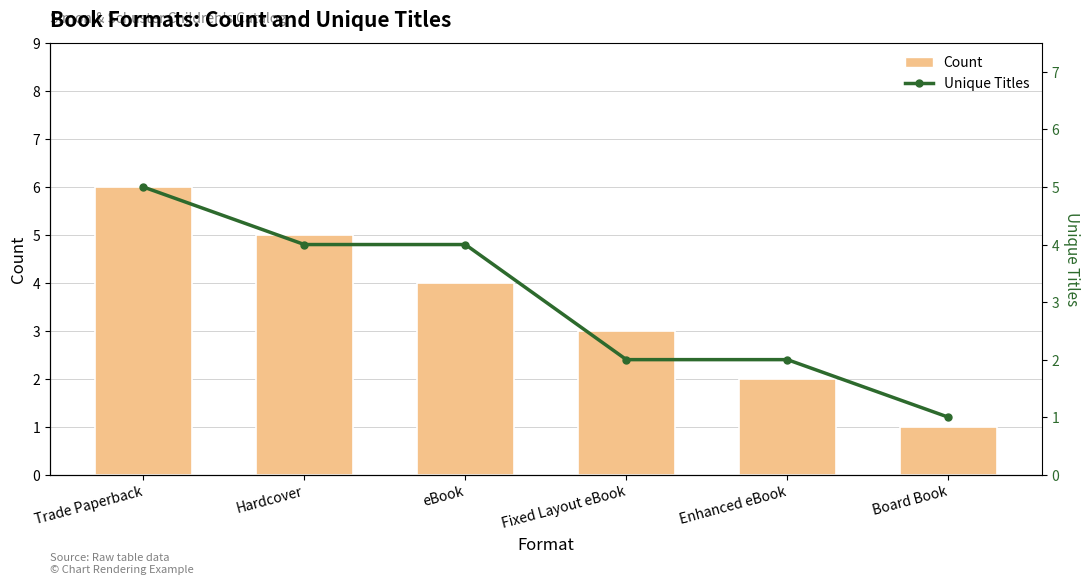

The value of Unique Titles at Board Book is 1. True or false?

True